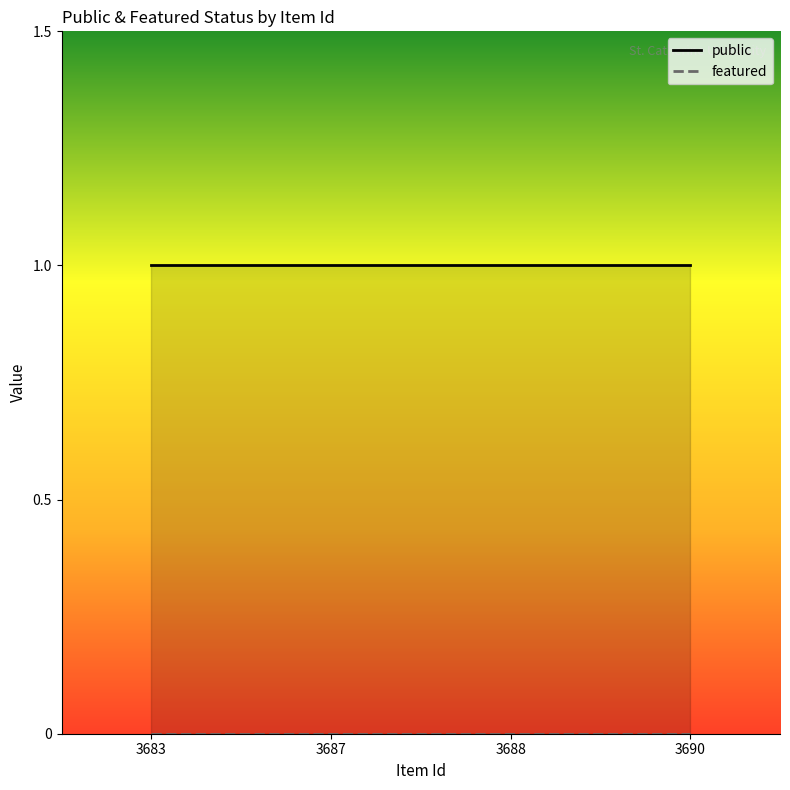

At 3687, list the series in order from largest to smallest.

public, featured